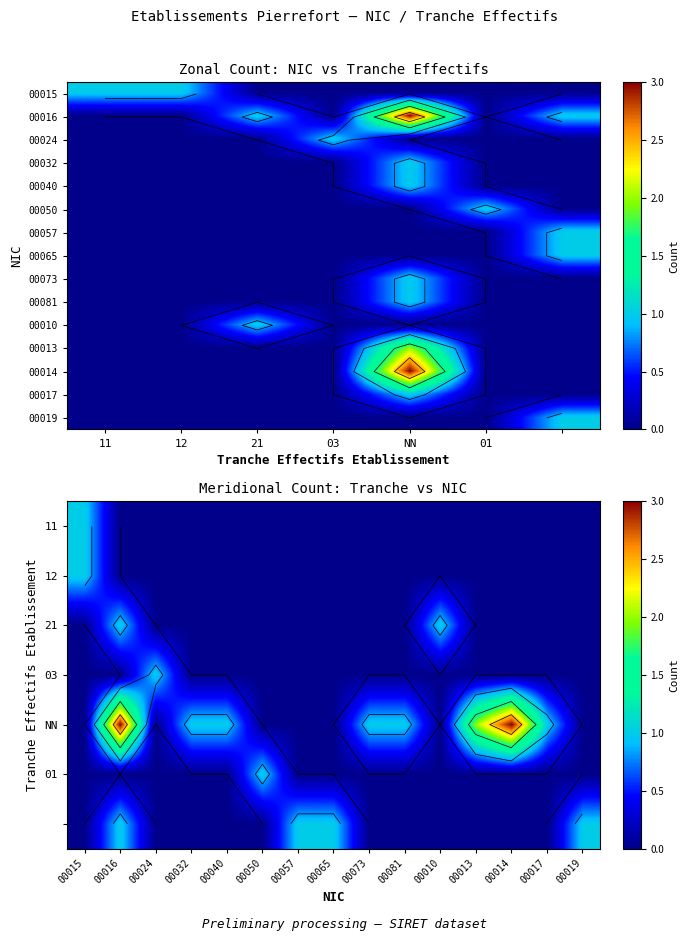

Count the number of data series in this chart.

15